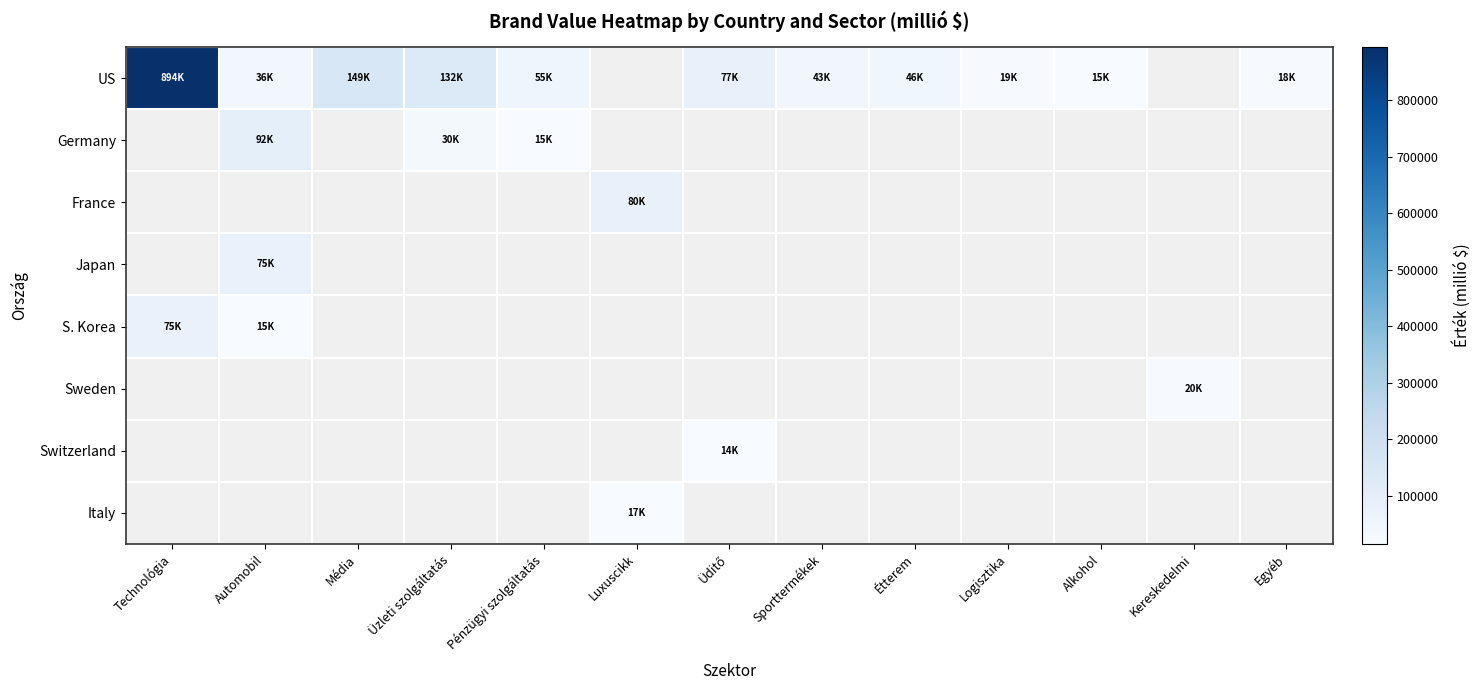

Which series has the largest range (max minus min)?

US